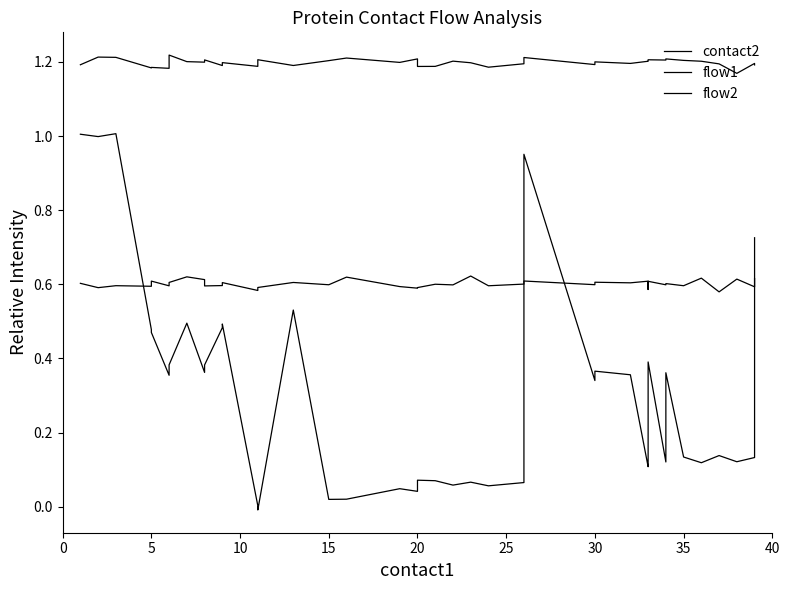

Which series has the widest spread of values?

contact2